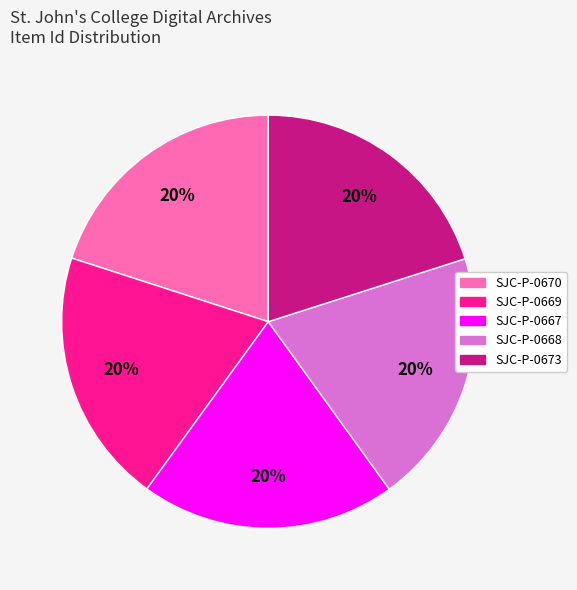

The SJC-P-0669 slice represents 31% of the pie. True or false?

False